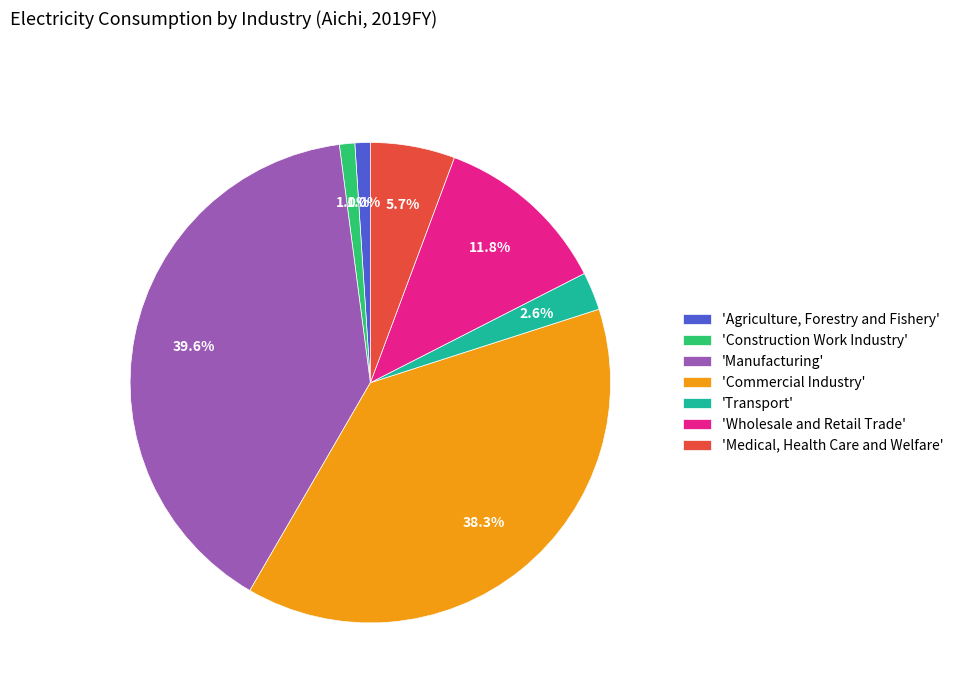

To the nearest percent, what is the difference between the largest and smallest slice percentages?

39%